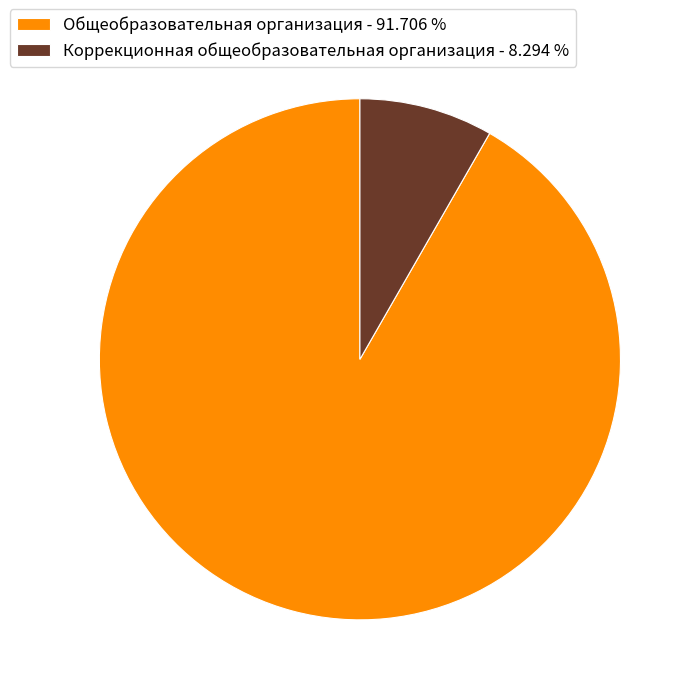

What is the smallest slice in the pie chart?

Коррекционная общеобразовательная организация